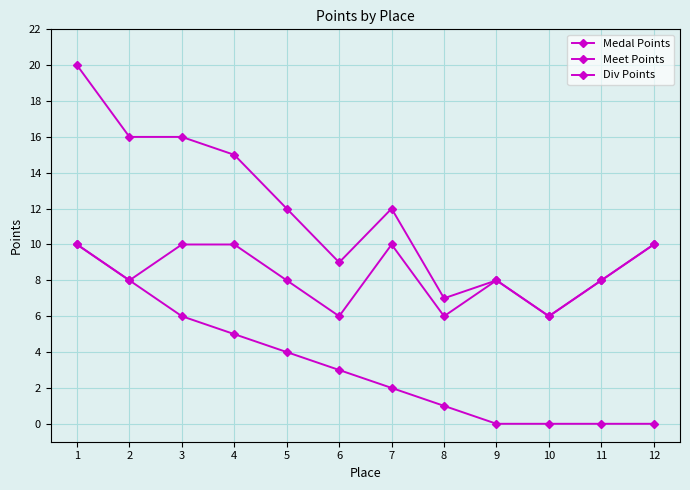

True or false: Meet Points and Div Points intersect in this chart.

False